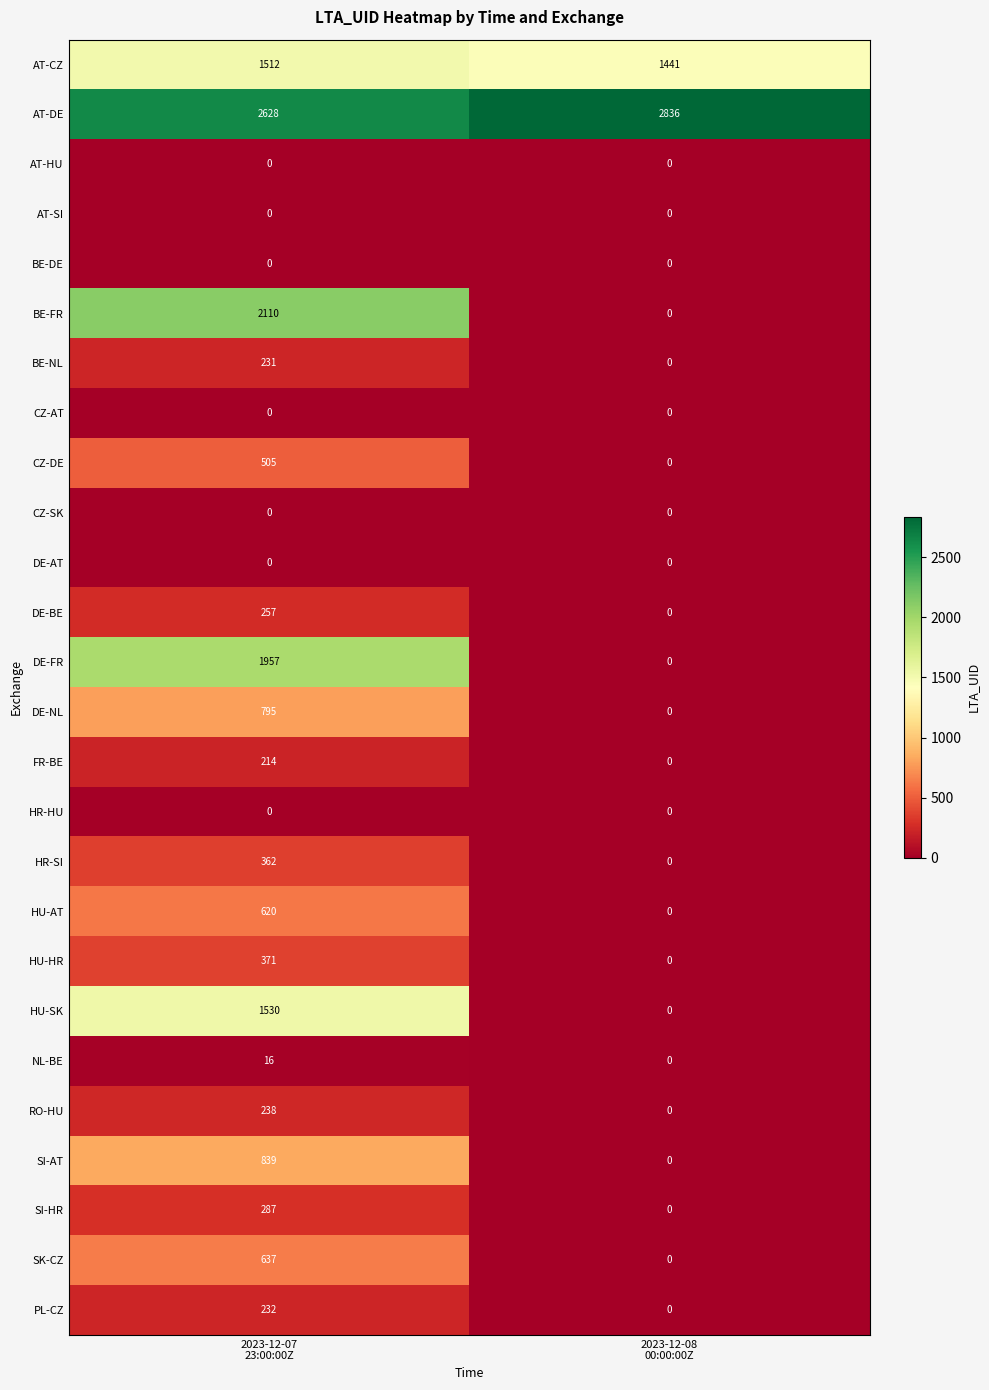

What is the difference between the maximum and minimum values in the SI-AT series?

839